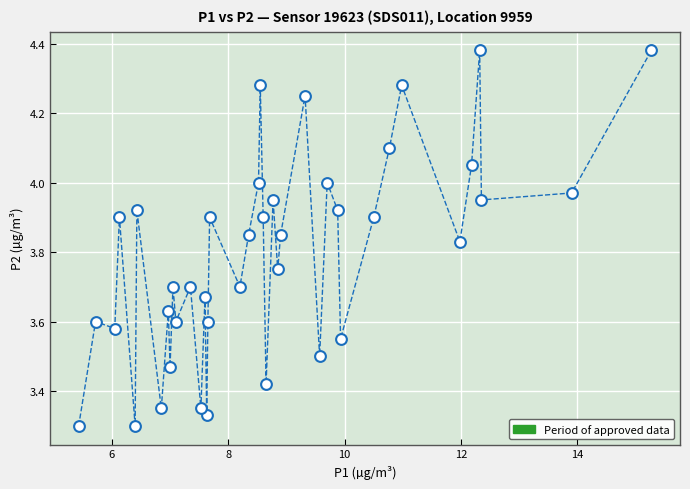

What is the range of X values (max minus min)?

9.8